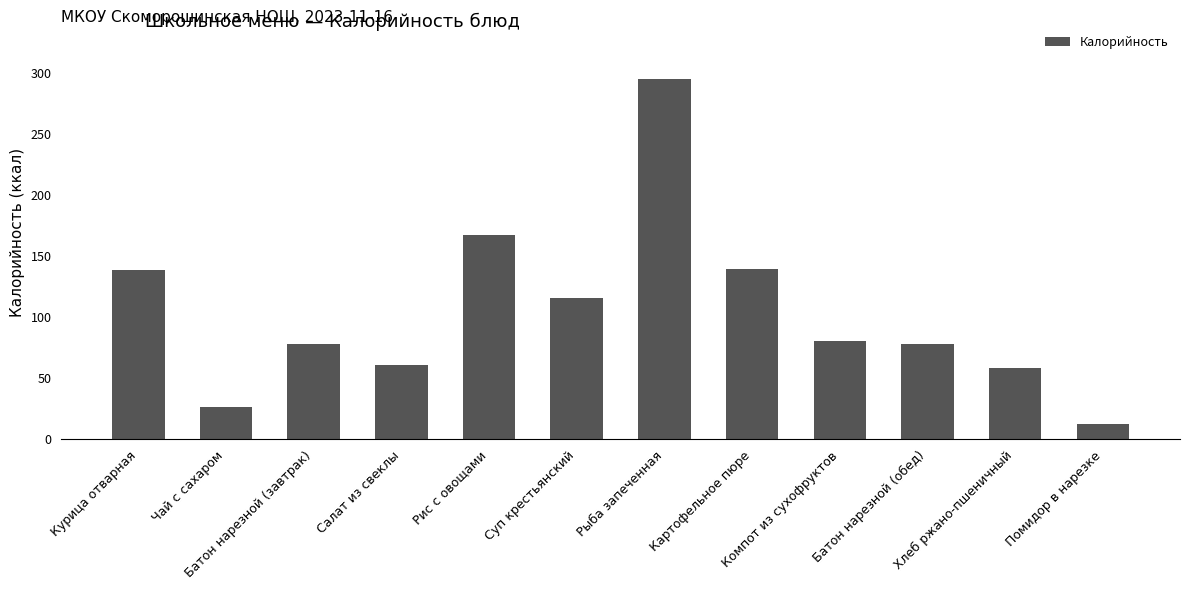

What is the difference between the values at Хлеб ржано-пшеничный and Картофельное пюре?

80.7